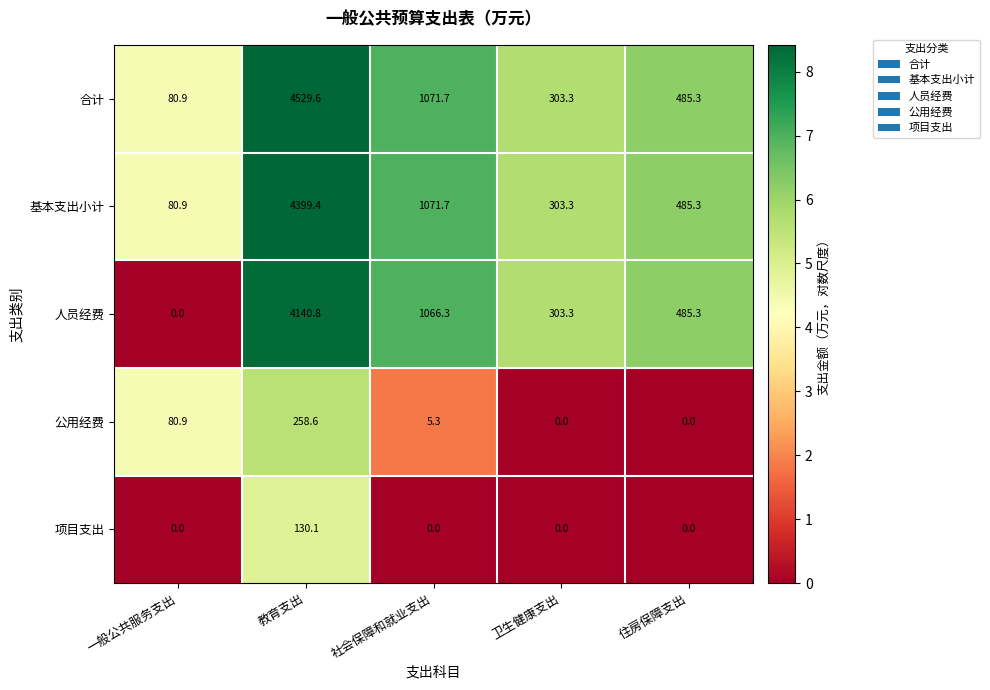

Which series has the widest spread of values?

合计